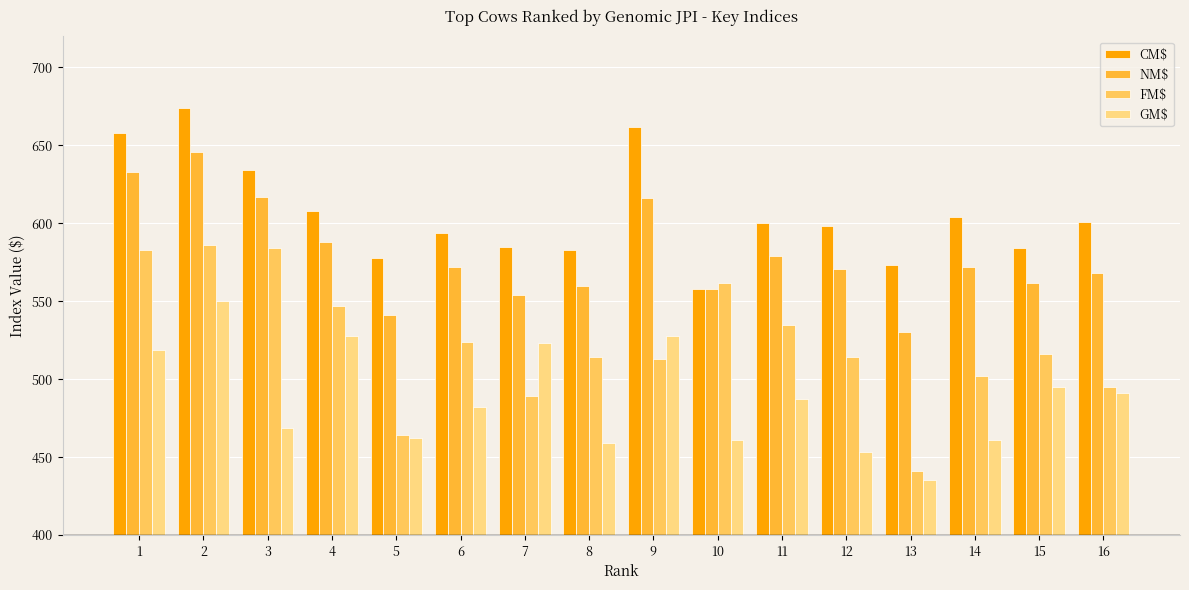

How many bars are there in total?

64